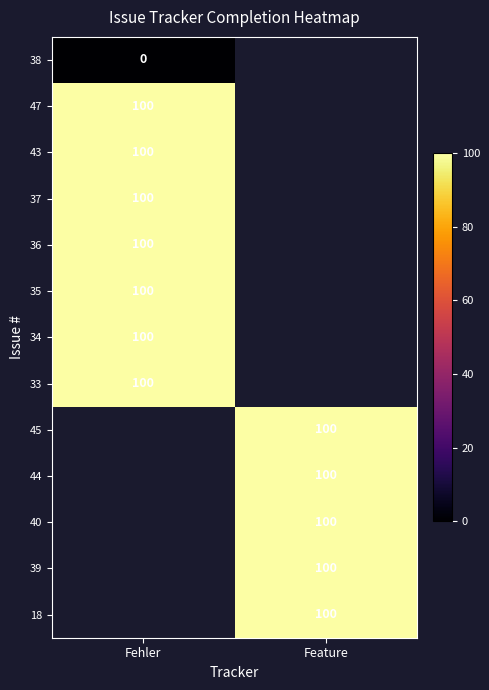

Is it true that 44 equals 179 at Feature?

False